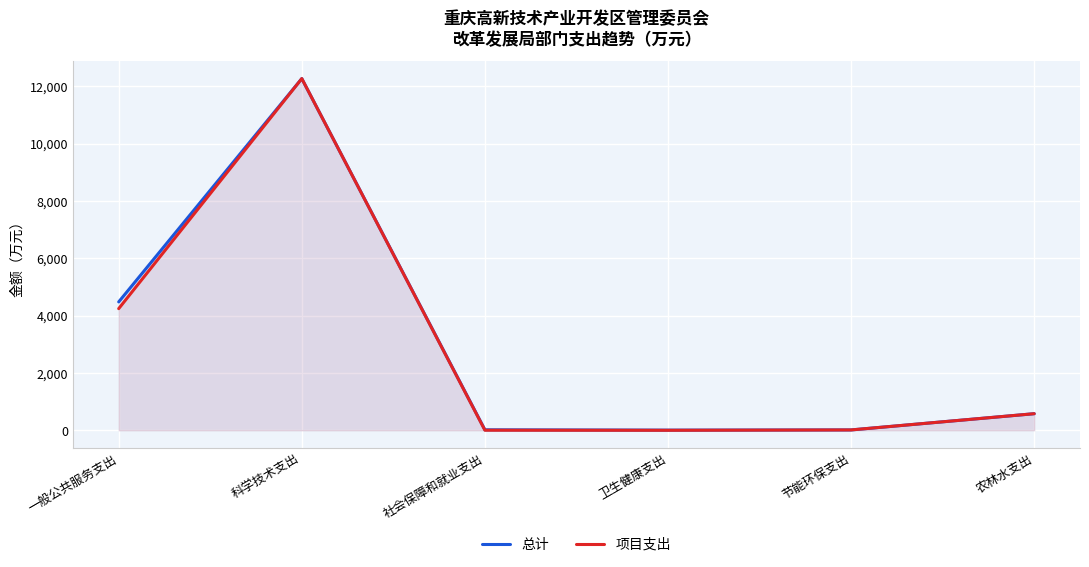

Does the chart display data point markers on the line(s)?

No